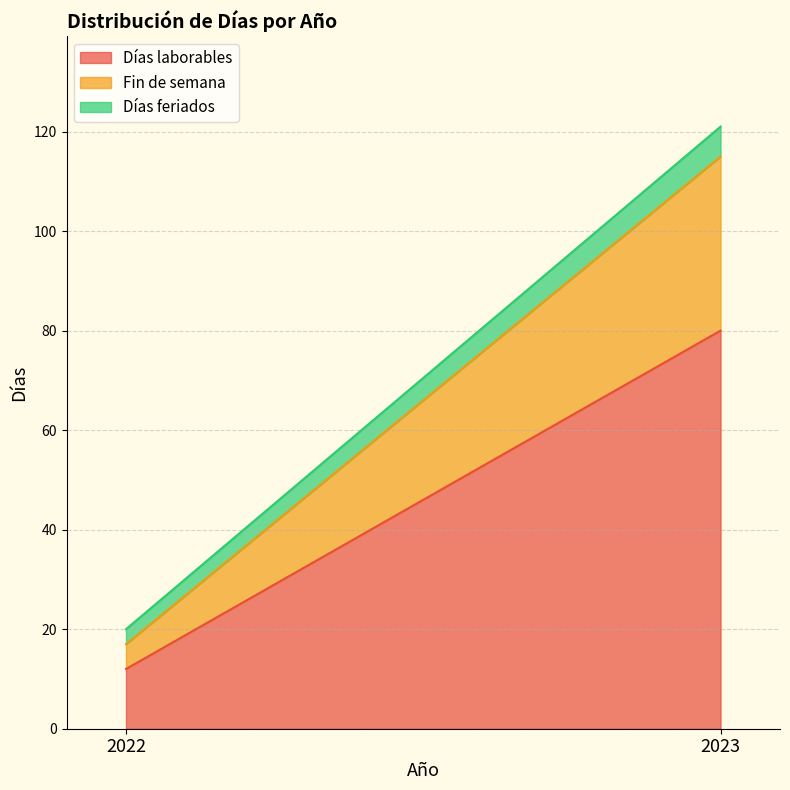

Which series has the widest spread of values?

Días laborables